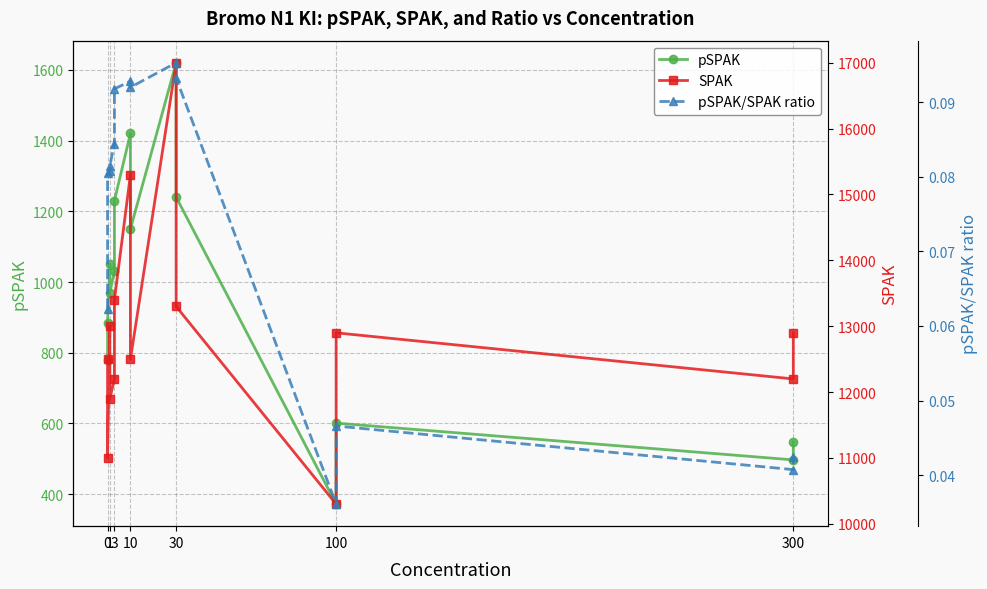

True or false: pSPAK and pSPAK/SPAK ratio intersect in this chart.

False